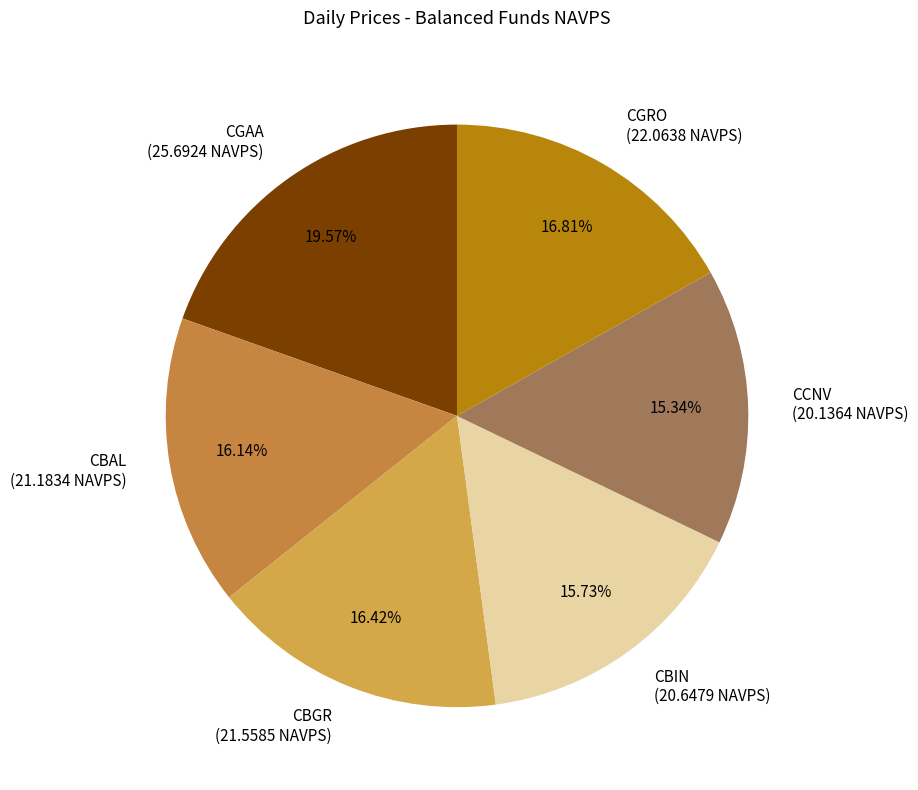

Count the number of slices in the pie.

6